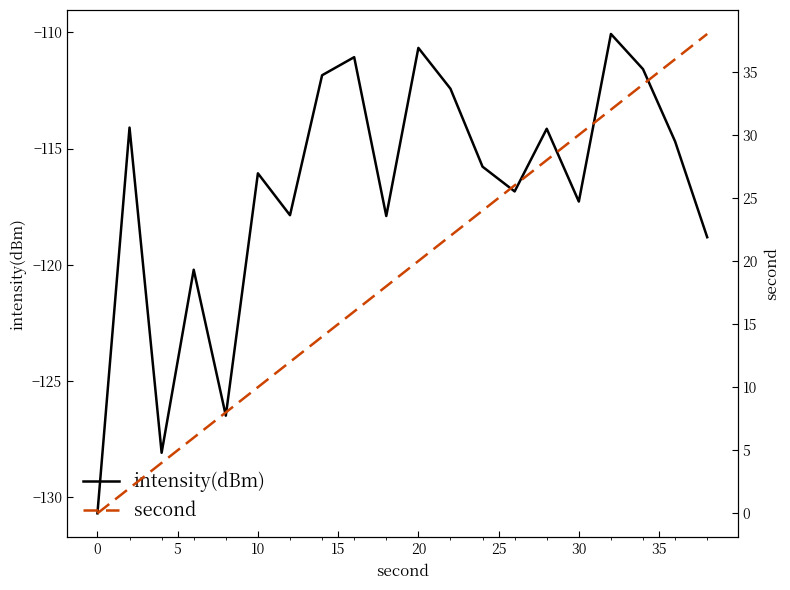

List the series in order of their peak value, highest first.

second, intensity(dBm)